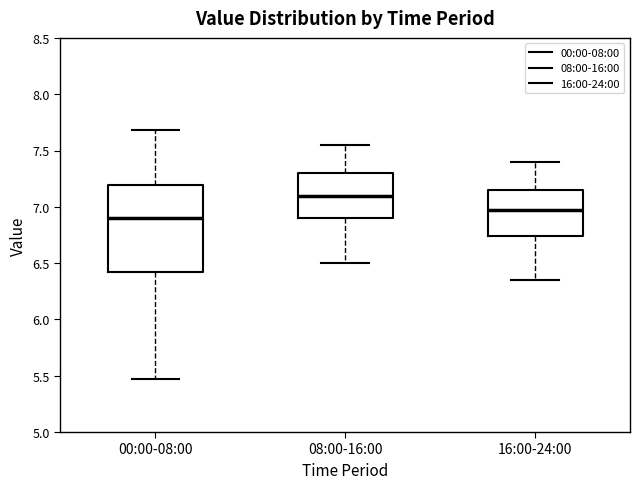

Where is the lower edge of the box for 08:00-16:00 on the y-axis? The values are not printed on the chart, so give them approximately, as read against the axis.

6.90